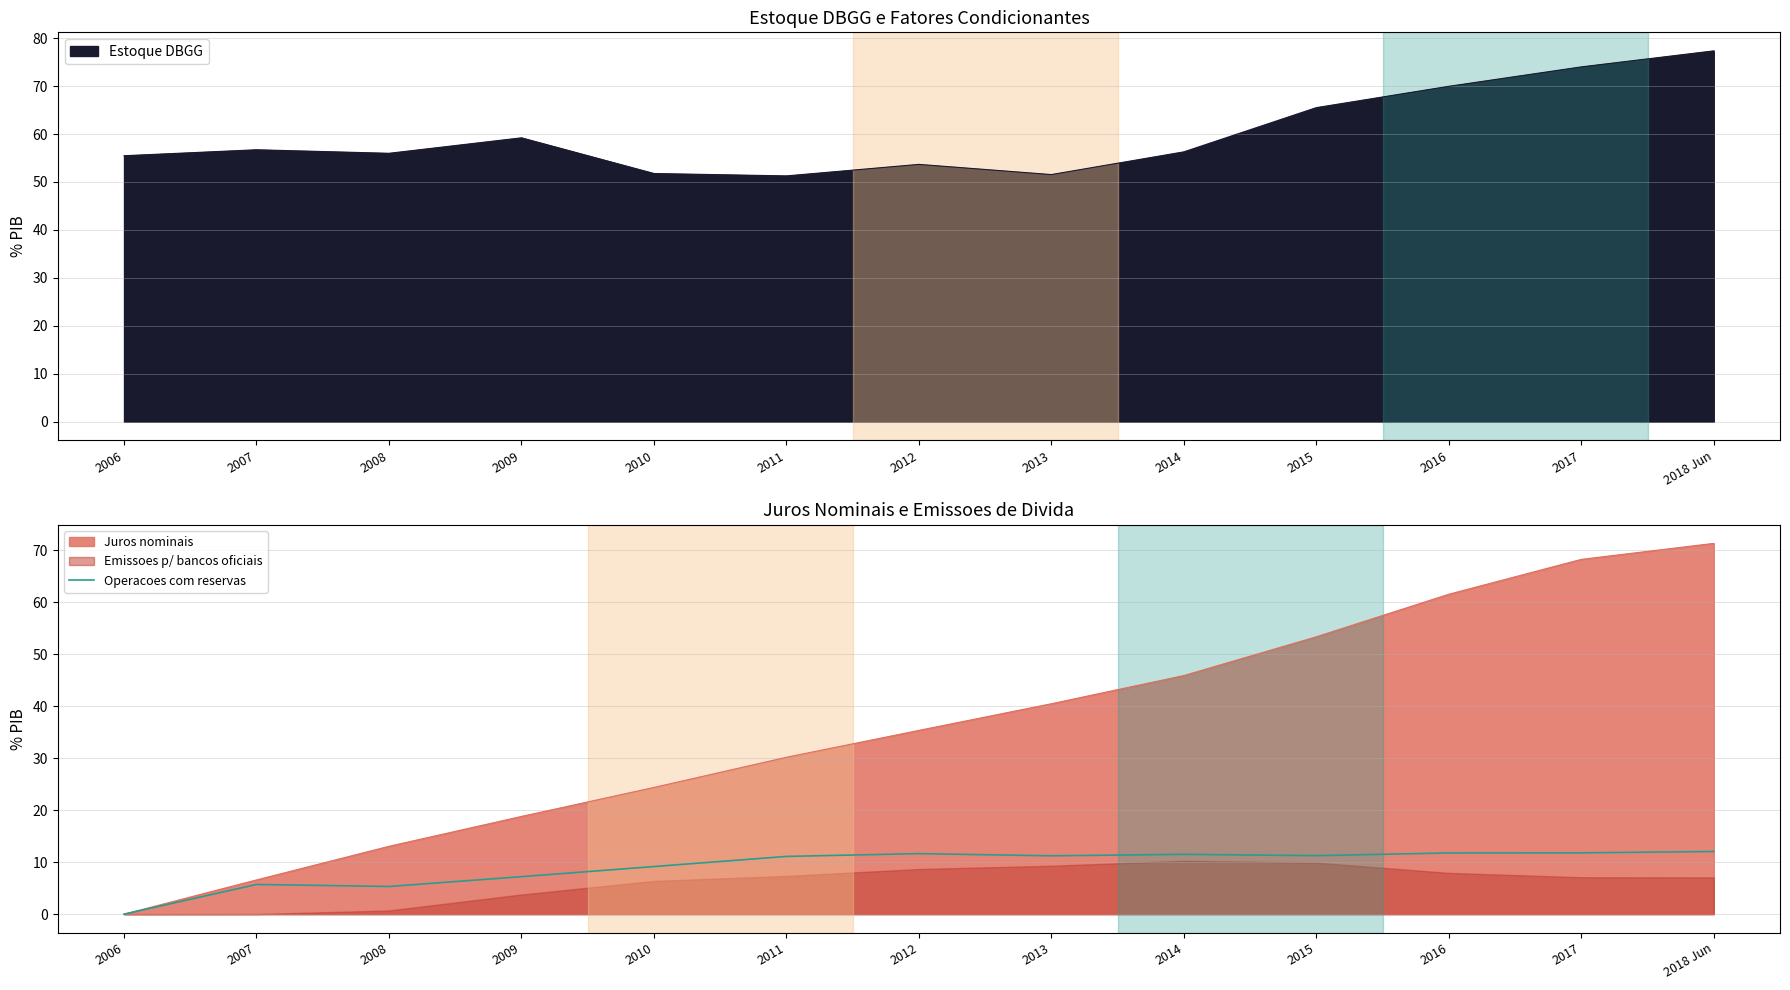

Is it true that the value at 2016 is 11.8?

True